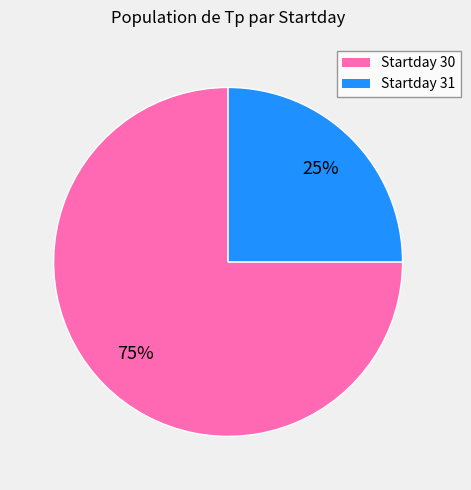

Do Startday 30 and Startday 31 together represent more than half of the pie?

Yes